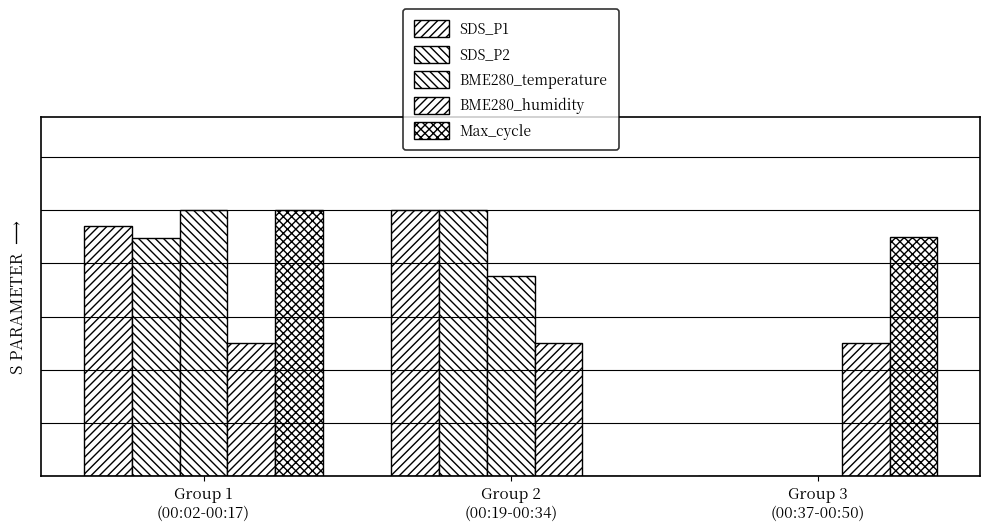

Does the chart contain stacked bars?

No